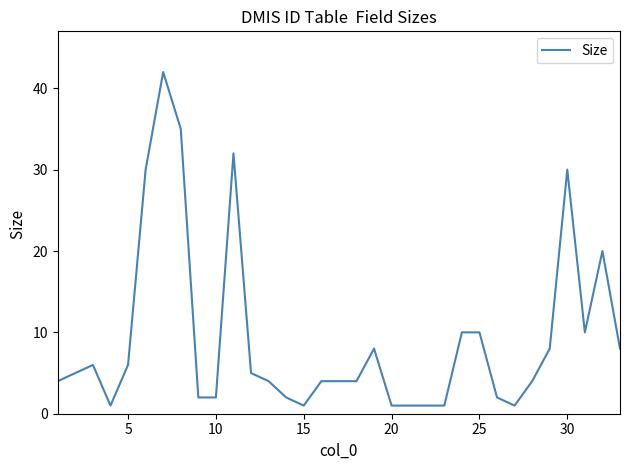

What is the difference between the maximum and minimum values?

41